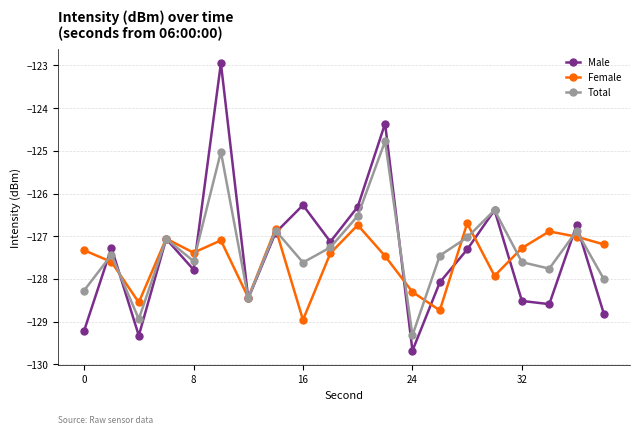

Which series has the widest spread of values?

Male